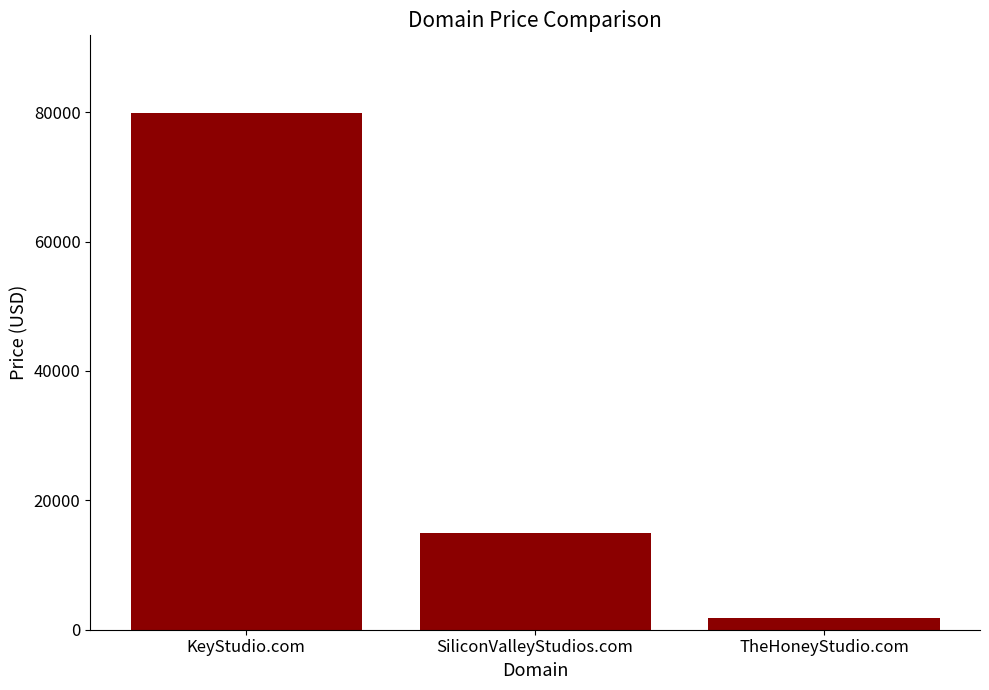

What is the difference between the maximum and minimum values?

78000